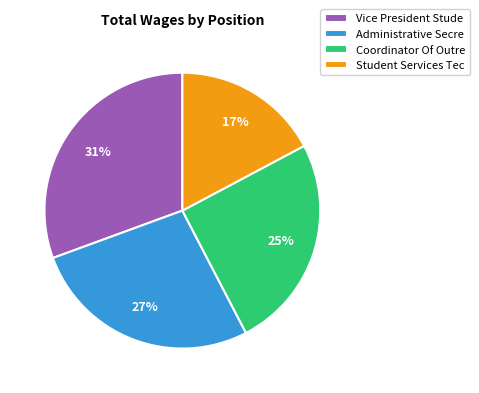

How many slices are in this pie chart?

4